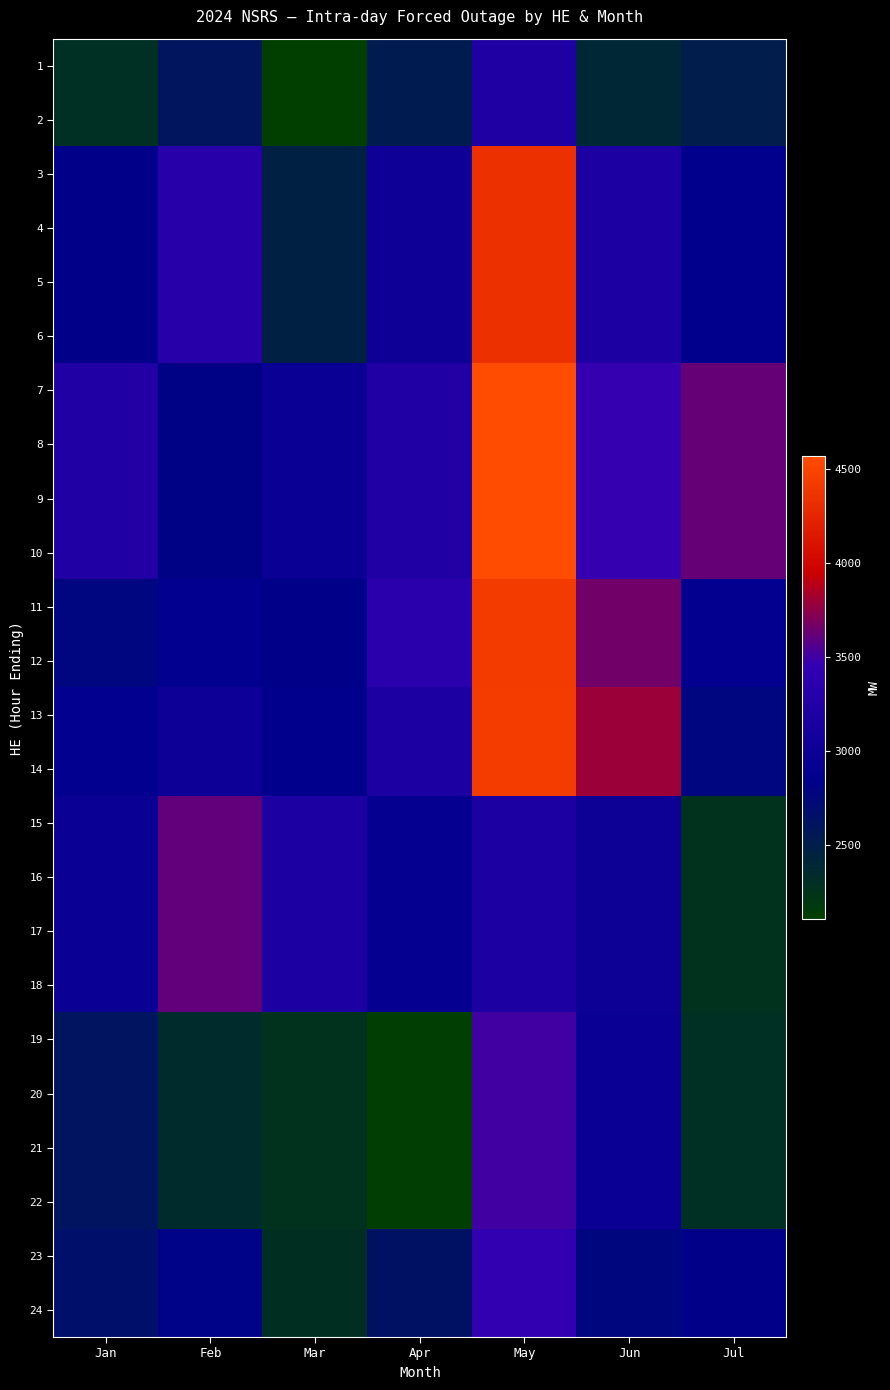

Reading left to right, list all the values displayed in this chart.

1: Jan=2299	Feb=2597	Mar=2106	Apr=2533	May=3225	Jun=2390	Jul=2505
2: Jan=2299	Feb=2597	Mar=2106	Apr=2533	May=3225	Jun=2390	Jul=2505
3: Jan=2833	Feb=3324	Mar=2465	Apr=3012	May=4342	Jun=3201	Jul=2856
4: Jan=2833	Feb=3324	Mar=2465	Apr=3012	May=4342	Jun=3201	Jul=2856
5: Jan=2833	Feb=3324	Mar=2465	Apr=3012	May=4342	Jun=3201	Jul=2856
6: Jan=2833	Feb=3324	Mar=2465	Apr=3012	May=4342	Jun=3201	Jul=2856
7: Jan=3235	Feb=2815	Mar=2973	Apr=3232	May=4569	Jun=3472	Jul=3621
8: Jan=3235	Feb=2815	Mar=2973	Apr=3232	May=4569	Jun=3472	Jul=3621
9: Jan=3235	Feb=2815	Mar=2973	Apr=3232	May=4569	Jun=3472	Jul=3621
10: Jan=3235	Feb=2815	Mar=2973	Apr=3232	May=4569	Jun=3472	Jul=3621
11: Jan=2786	Feb=2879	Mar=2834	Apr=3344	May=4429	Jun=3661	Jul=2900
12: Jan=2786	Feb=2879	Mar=2834	Apr=3344	May=4429	Jun=3661	Jul=2900
13: Jan=2880	Feb=3010	Mar=2865	Apr=3200	May=4436	Jun=3796	Jul=2785
14: Jan=2880	Feb=3010	Mar=2865	Apr=3200	May=4436	Jun=3796	Jul=2785
15: Jan=2974	Feb=3612	Mar=3207	Apr=2930	May=3190	Jun=2999	Jul=2264
16: Jan=2974	Feb=3612	Mar=3207	Apr=2930	May=3190	Jun=2999	Jul=2264
17: Jan=2974	Feb=3612	Mar=3207	Apr=2930	May=3190	Jun=2999	Jul=2264
18: Jan=2974	Feb=3612	Mar=3207	Apr=2930	May=3190	Jun=2999	Jul=2264
19: Jan=2612	Feb=2339	Mar=2262	Apr=2131	May=3509	Jun=2966	Jul=2301
20: Jan=2612	Feb=2339	Mar=2262	Apr=2131	May=3509	Jun=2966	Jul=2301
21: Jan=2612	Feb=2339	Mar=2262	Apr=2131	May=3509	Jun=2966	Jul=2301
22: Jan=2612	Feb=2339	Mar=2262	Apr=2131	May=3509	Jun=2966	Jul=2301
23: Jan=2665	Feb=2825	Mar=2291	Apr=2642	May=3444	Jun=2772	Jul=2835
24: Jan=2665	Feb=2825	Mar=2291	Apr=2642	May=3444	Jun=2772	Jul=2835